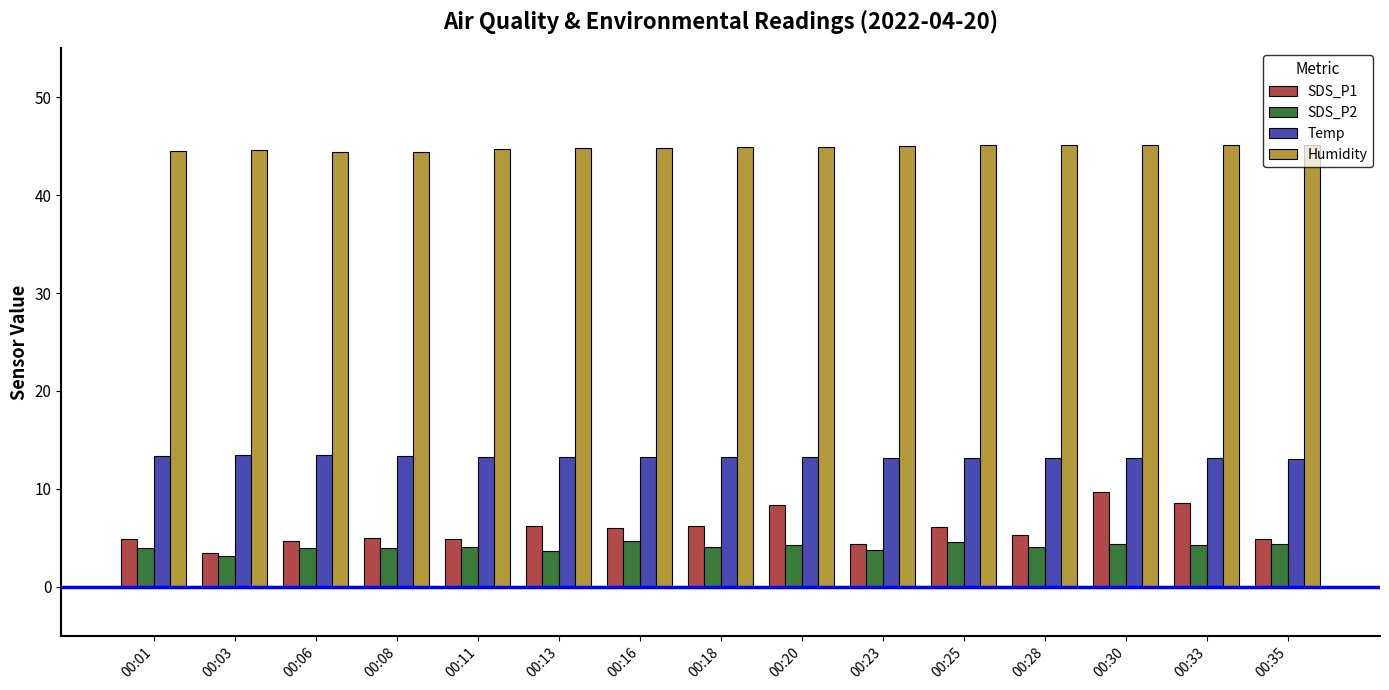

Between 00:03 and 00:28, which series saw the biggest shift?

SDS_P1